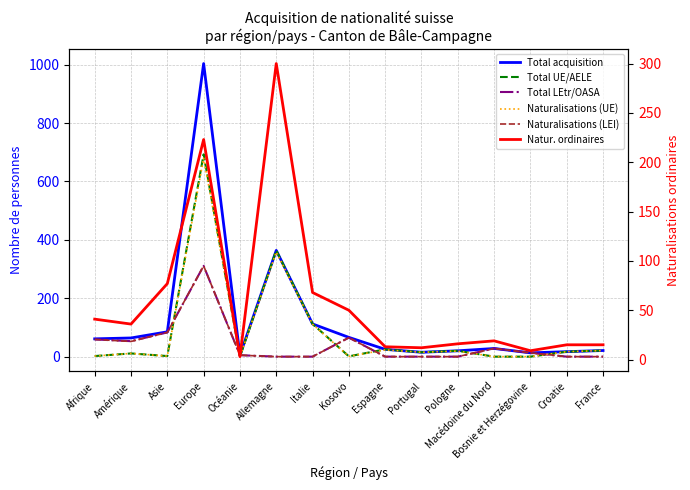

At which label does Total LEtr/OASA first exceed 5?

Afrique